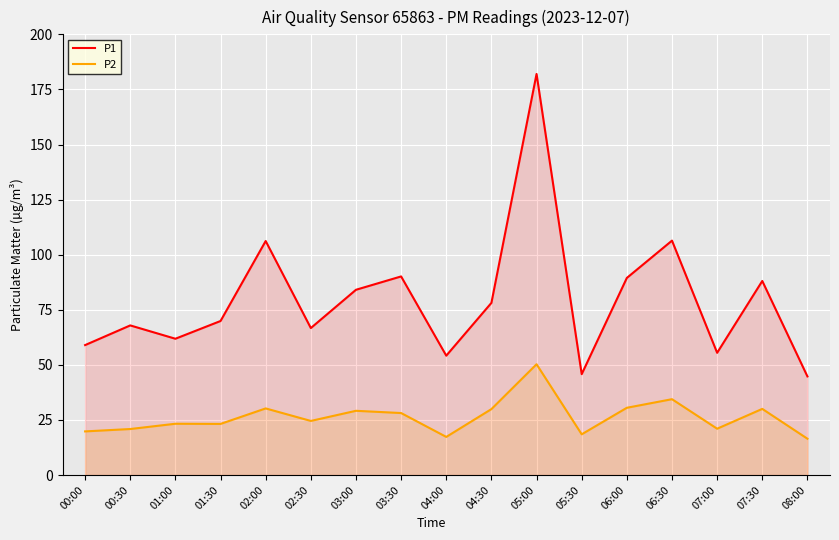

At which label does P1 reach its peak?

05:00